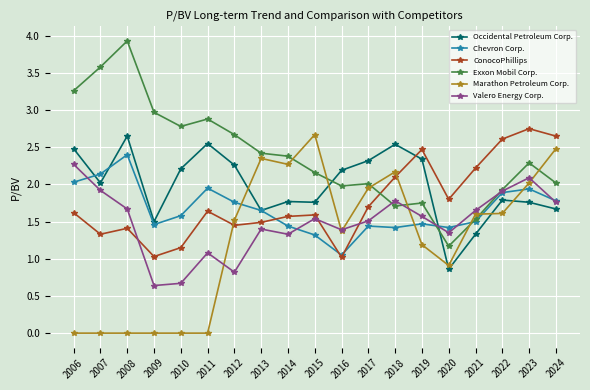

Does the chart display data point markers on the line(s)?

Yes